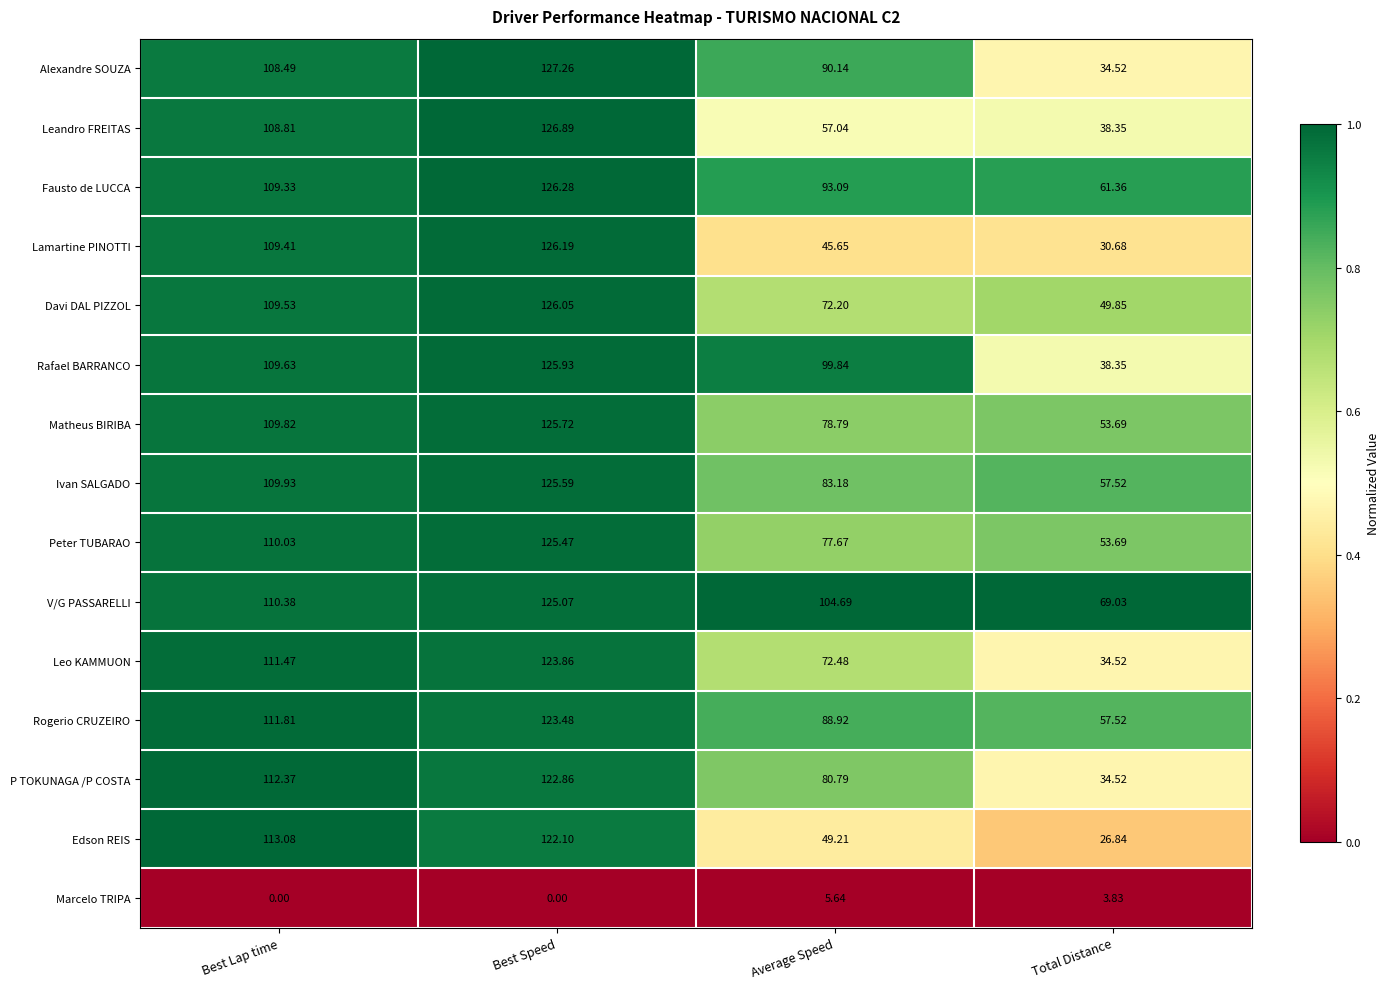

At which label does Fausto de LUCCA first exceed 109?

Best Lap time